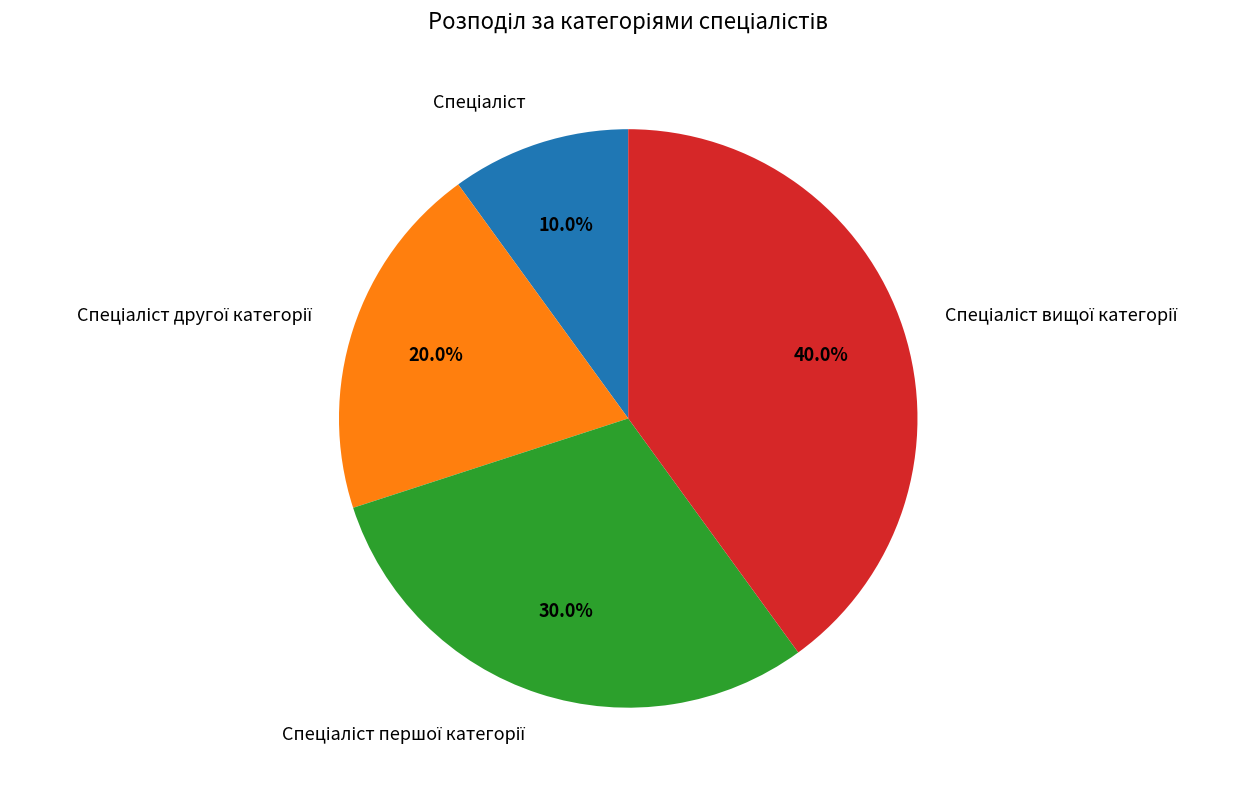

Is there a majority slice in this chart?

No